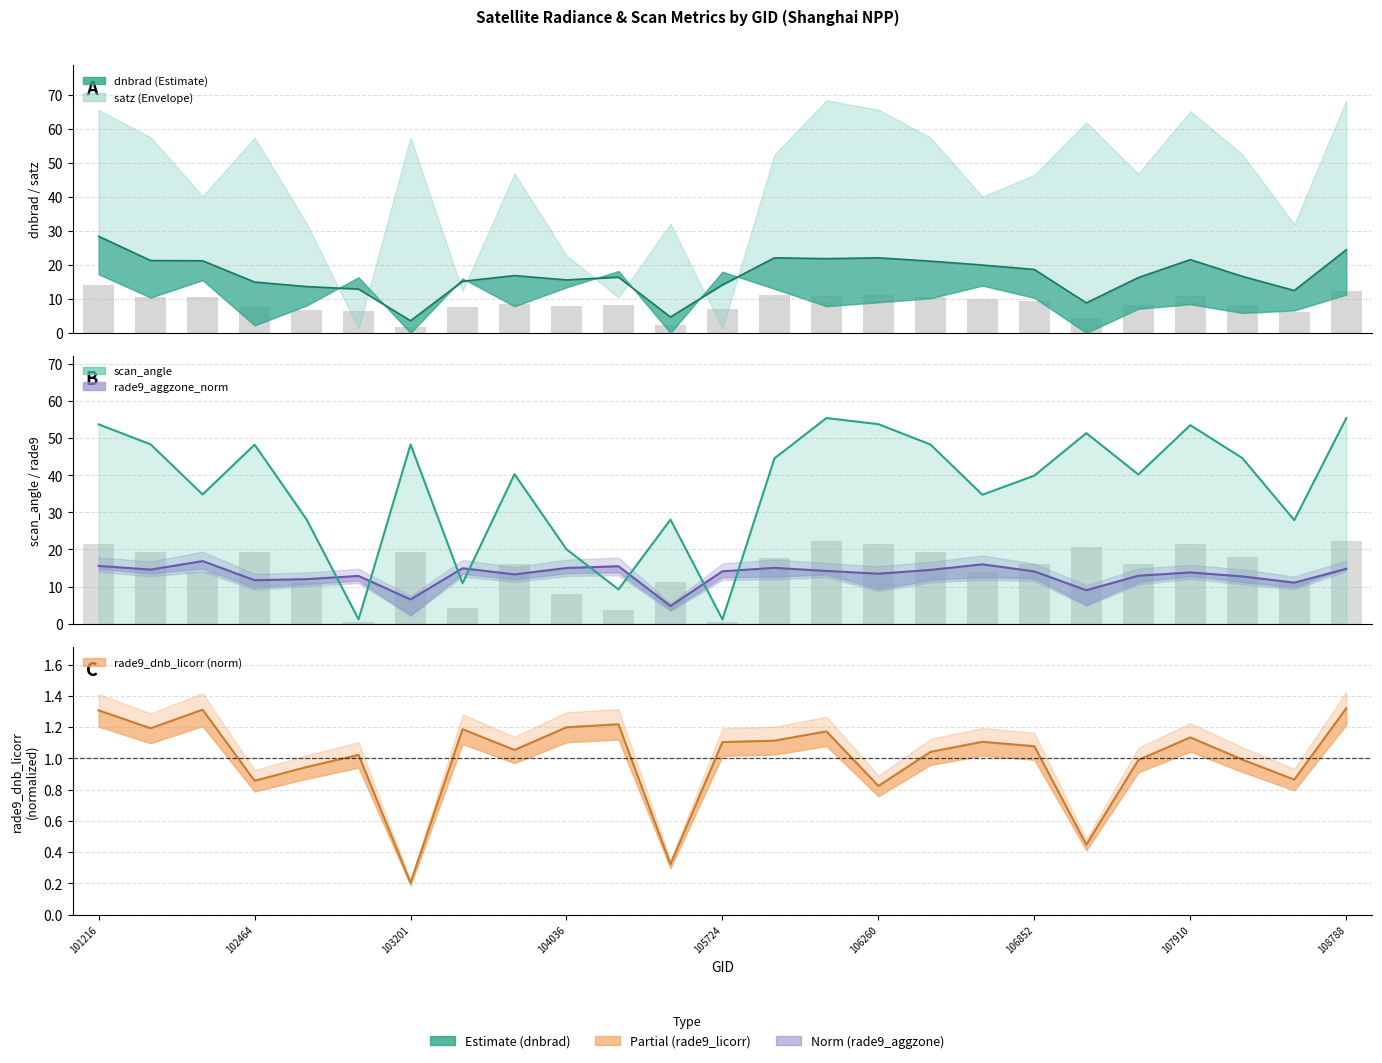

What is the change in value from 102464 to 104036?

-28.2